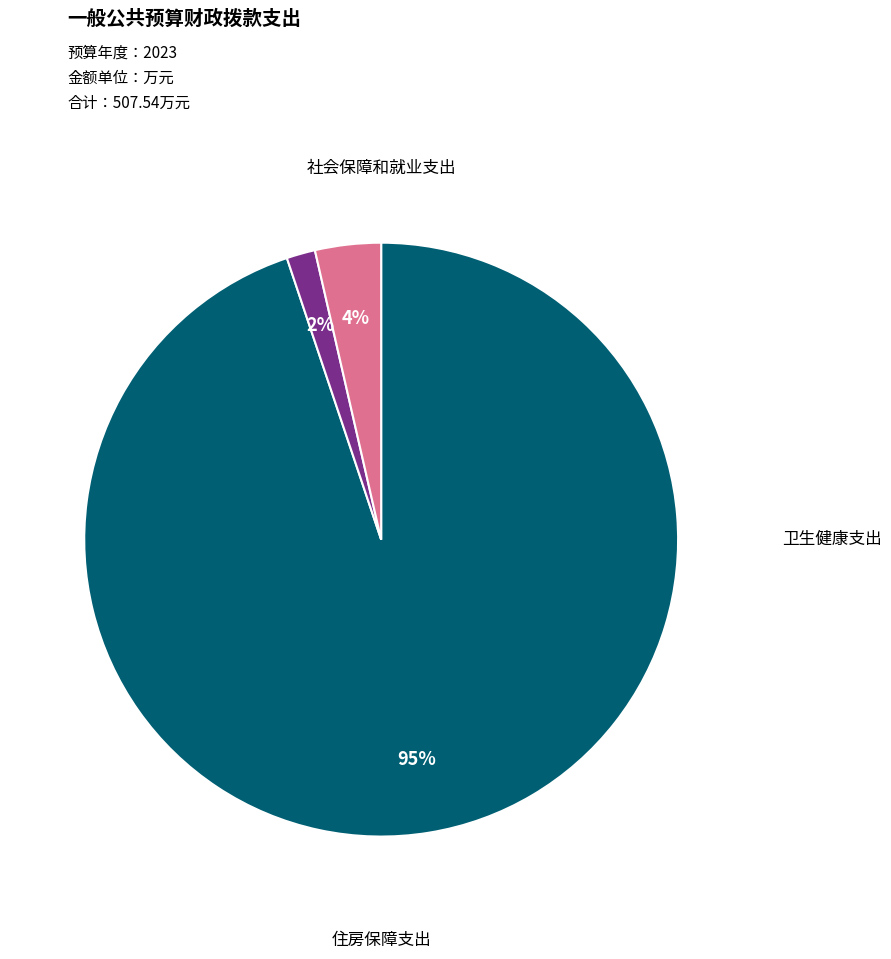

Is there any slice that represents more than half of the pie?

Yes